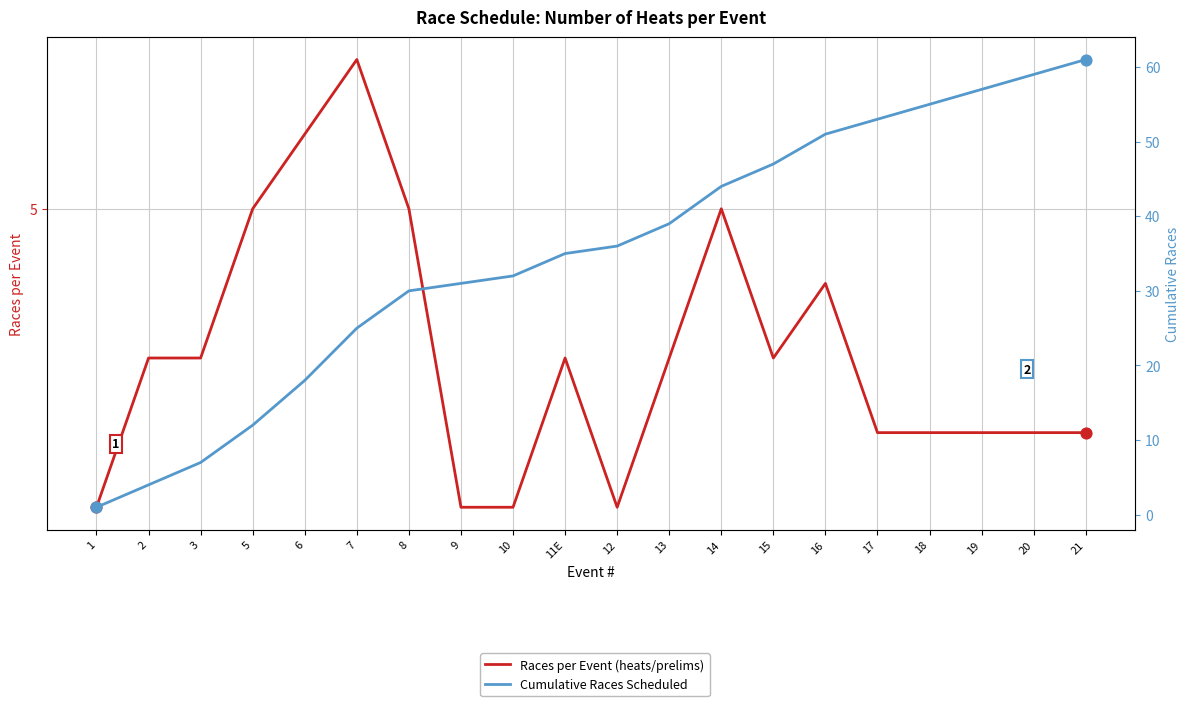

At which category is the sum across all series the highest?

21